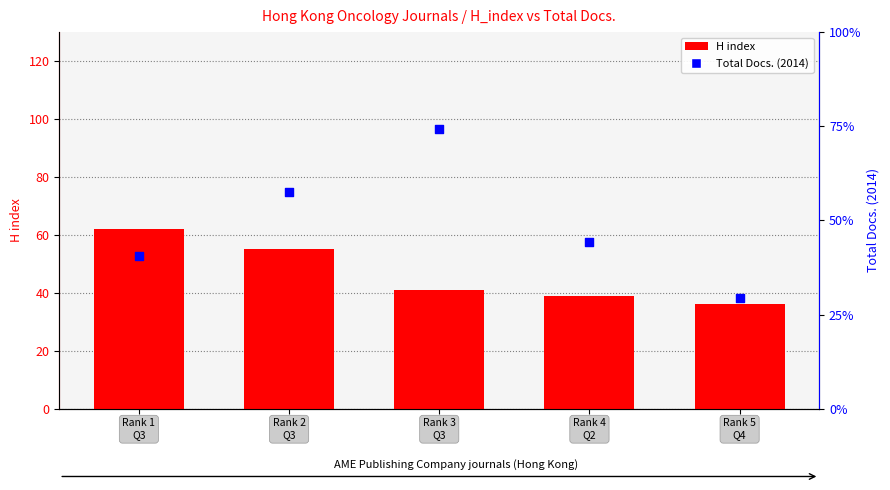

Which series has the widest spread of Y values?

Total Docs. (2014)